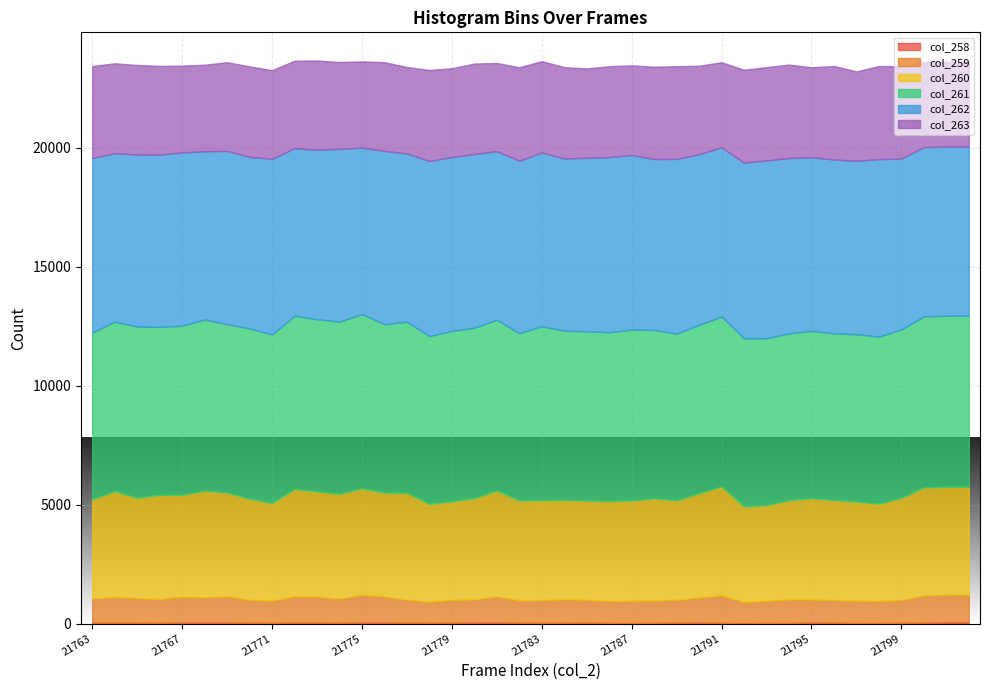

Is the value of col_259 at 21795 greater than the value of col_258 at 21768?

Yes